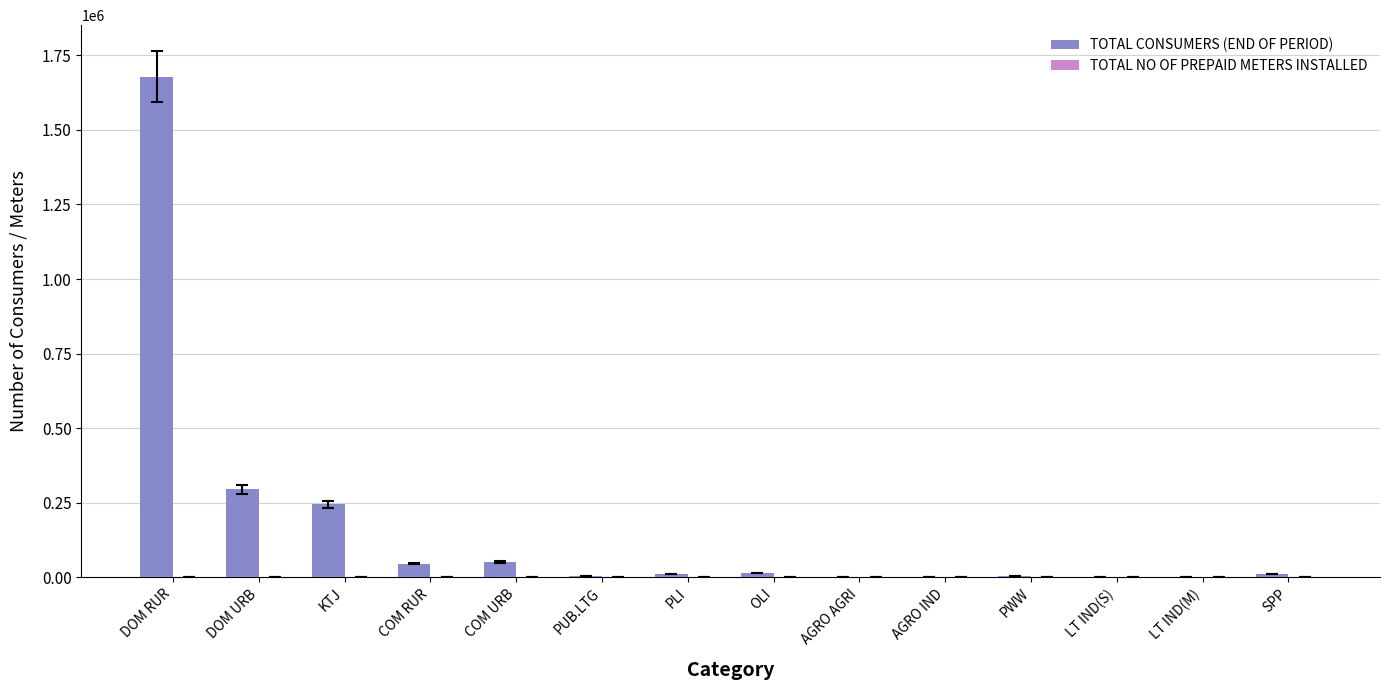

Count the number of data series in this chart.

2